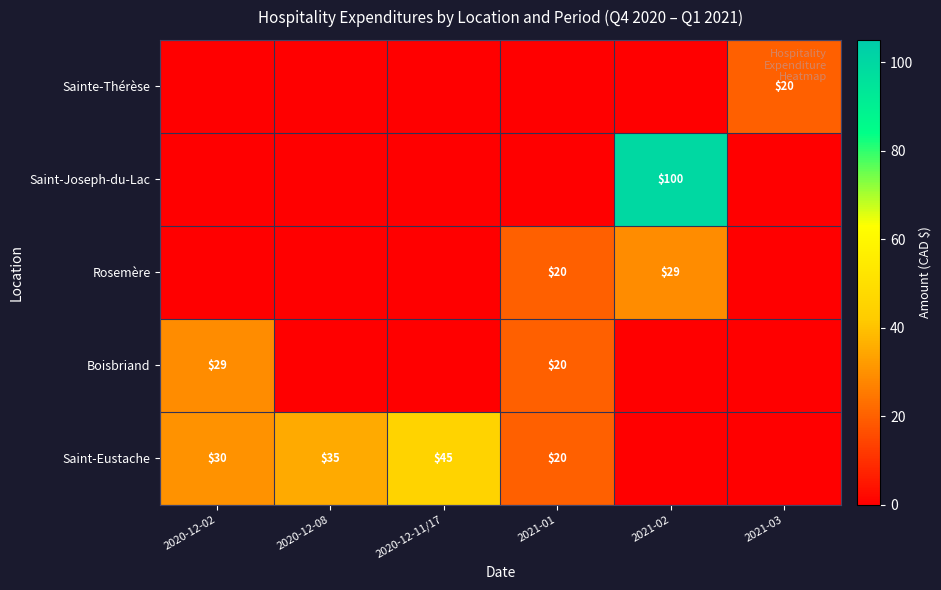

The Rosemère series shows 20 at 2021-01. True or false?

True